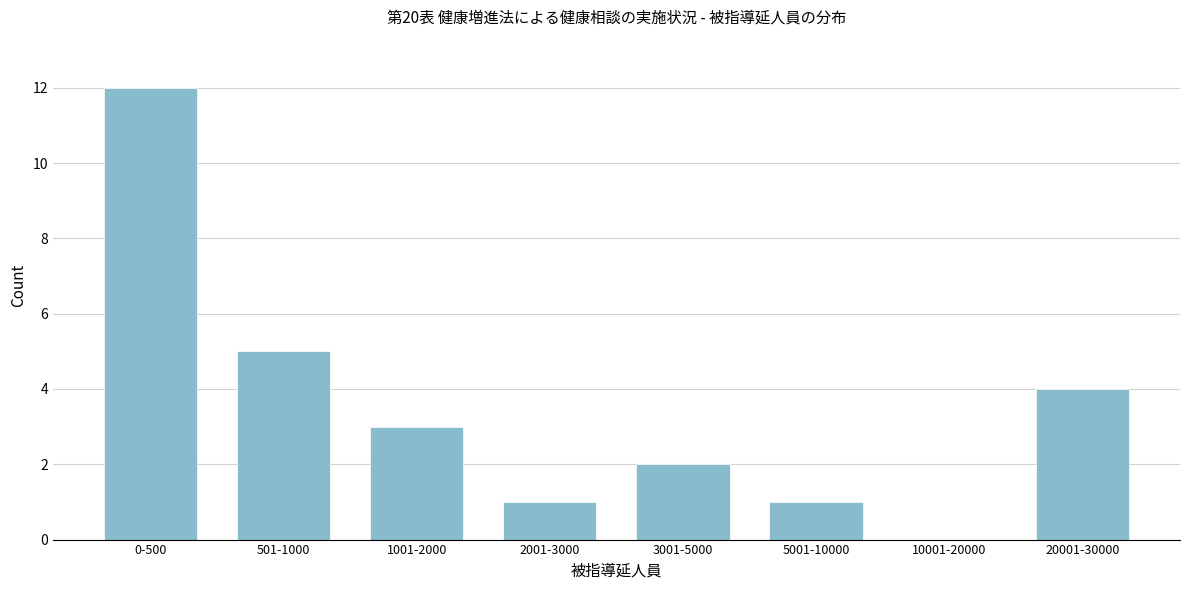

Reading left to right, extract all data points from this chart.

0-500=12	501-1000=5	1001-2000=3	2001-3000=1	3001-5000=2	5001-10000=1	10001-20000=0	20001-30000=4